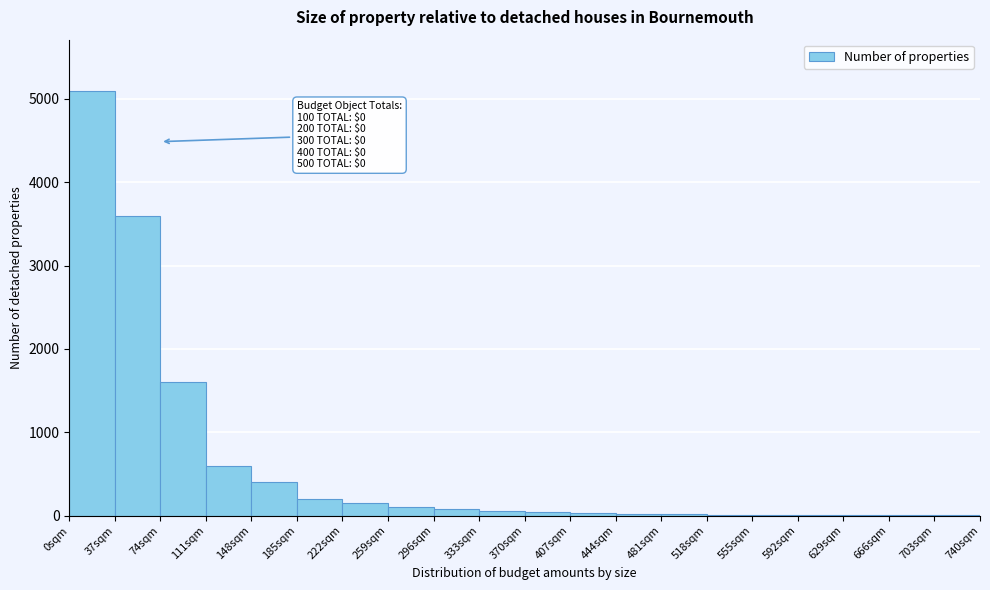

Which range on the x-axis has the tallest bar?

0 to 37